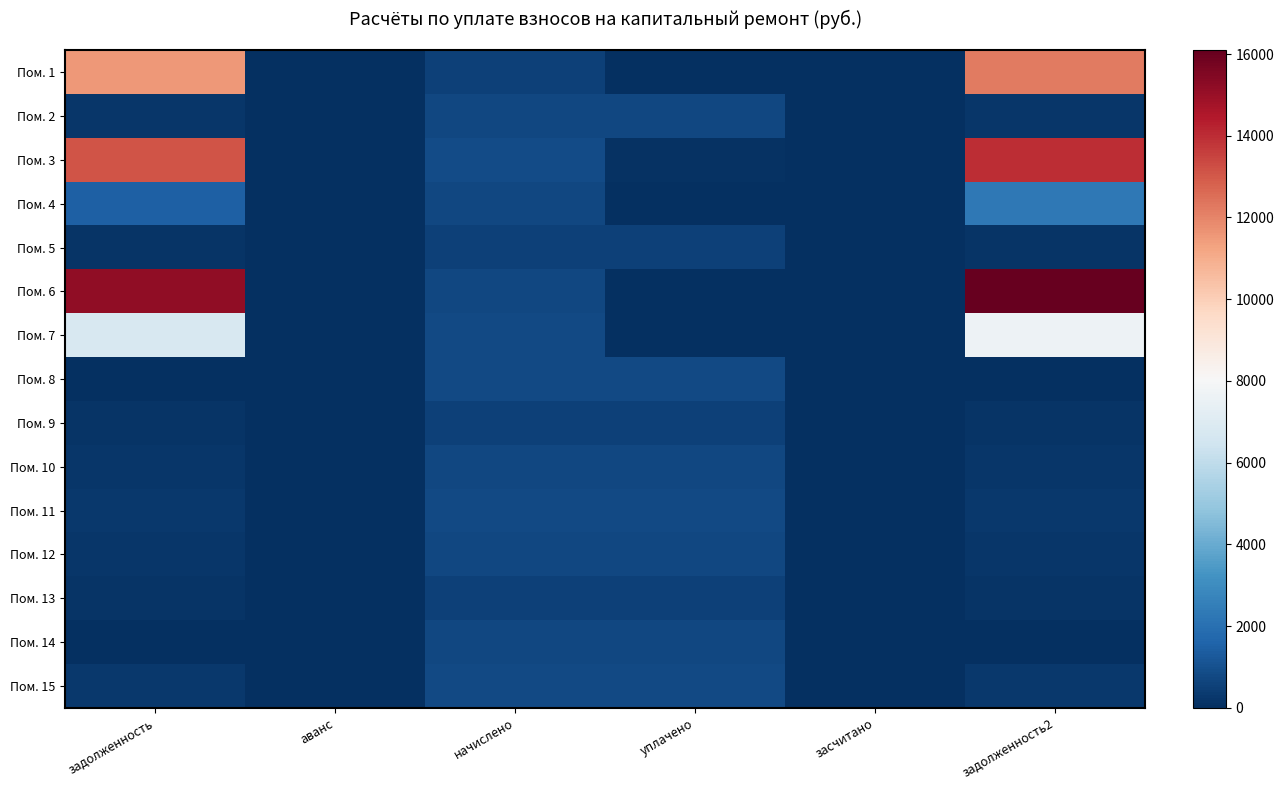

Reading right to left, extract all data points from this chart.

Пом. 1: задолженность2=12212.8	засчитано=0.0	уплачено=0.0	начислено=559.3	аванс=0.0	задолженность=11533.5
Пом. 2: задолженность2=244.3	засчитано=0.0	уплачено=735.2	начислено=734.6	аванс=0.0	задолженность=244.9
Пом. 3: задолженность2=13959.8	засчитано=0.0	уплачено=100.0	начислено=819.9	аванс=0.0	задолженность=13098.7
Пом. 4: задолженность2=2268.3	засчитано=0.0	уплачено=0.0	начислено=750.6	аванс=0.0	задолженность=1501.2
Пом. 5: задолженность2=183.3	засчитано=0.0	уплачено=550.0	начислено=550.0	аванс=0.0	задолженность=183.3
Пом. 6: задолженность2=16092.4	засчитано=0.0	уплачено=0.0	начислено=748.0	аванс=0.0	задолженность=15186.1
Пом. 7: задолженность2=7608.3	засчитано=0.0	уплачено=0.0	начислено=786.2	аванс=0.0	задолженность=6745.7
Пом. 8: задолженность2=0.0	засчитано=0.0	уплачено=759.9	начислено=759.9	аванс=0.0	задолженность=0.0
Пом. 9: задолженность2=181.9	засчитано=0.0	уплачено=545.8	начислено=545.8	аванс=0.0	задолженность=181.9
Пом. 10: задолженность2=250.4	засчитано=0.0	уплачено=751.1	начислено=751.1	аванс=0.0	задолженность=250.4
Пом. 11: задолженность2=265.0	засчитано=0.0	уплачено=795.0	начислено=795.0	аванс=0.0	задолженность=265.0
Пом. 12: задолженность2=251.0	засчитано=0.0	уплачено=753.1	начислено=753.1	аванс=0.0	задолженность=251.0
Пом. 13: задолженность2=182.6	засчитано=0.0	уплачено=547.9	начислено=547.9	аванс=0.0	задолженность=182.6
Пом. 14: задолженность2=0.0	засчитано=0.0	уплачено=742.5	начислено=742.5	аванс=0.0	задолженность=0.0
Пом. 15: задолженность2=262.6	засчитано=0.0	уплачено=787.8	начислено=787.8	аванс=0.0	задолженность=262.6